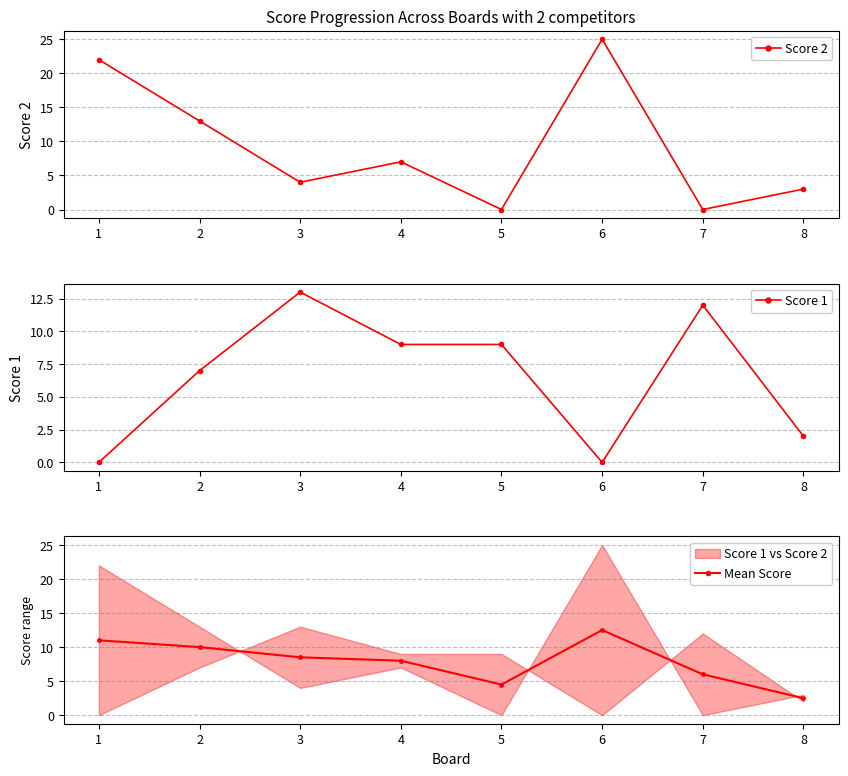

Is it true that Mean Score equals 21.5 at 6?

False